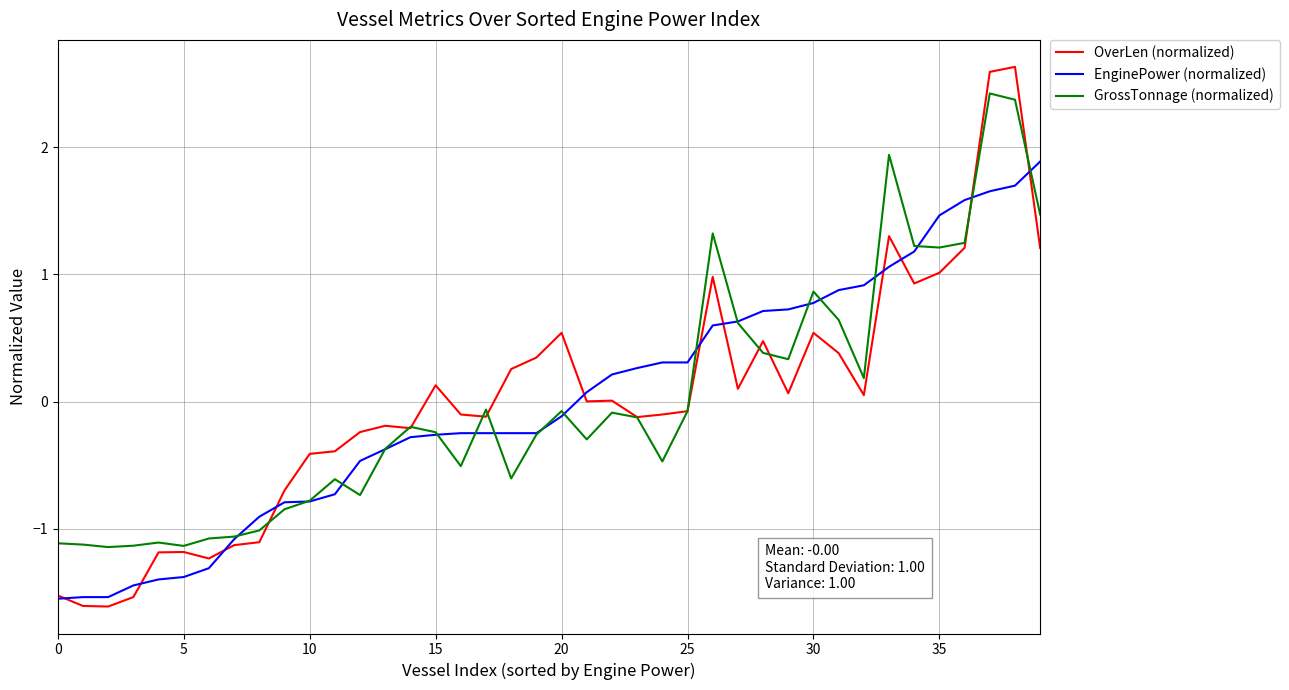

Rank the series by their maximum value, from highest to lowest.

OverLen (normalized), GrossTonnage (normalized), EnginePower (normalized)